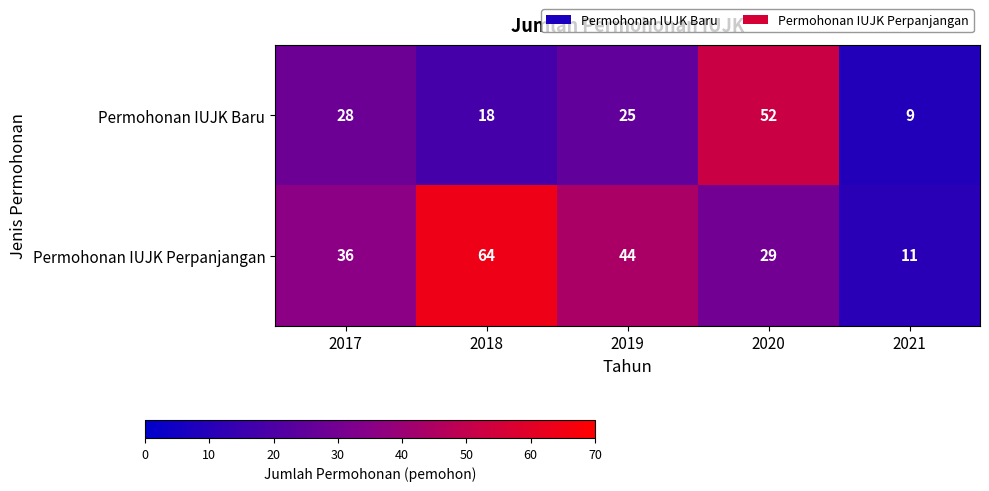

Which series changed the most between 2018 and 2021?

Permohonan IUJK Perpanjangan